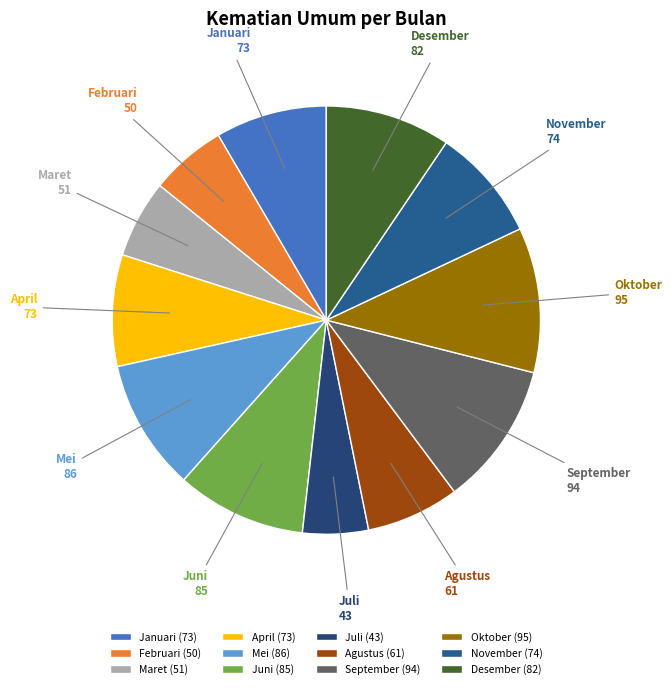

Approximately how many times larger is the value at Oktober compared to Desember?

1.2